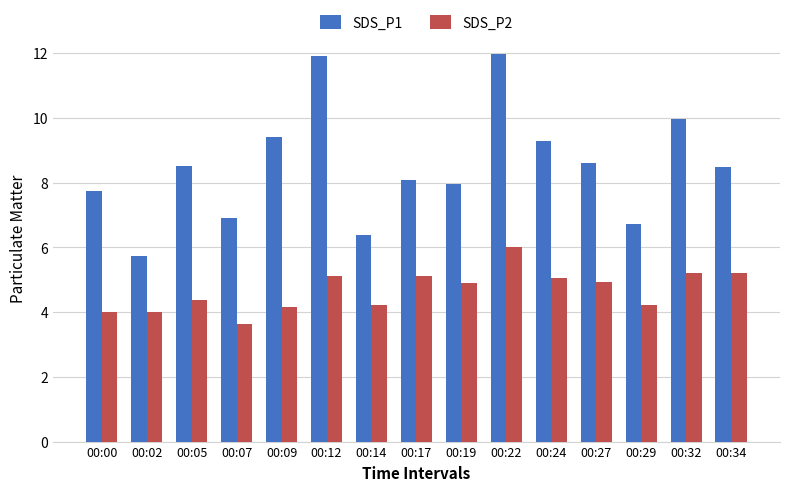

Between 00:02 and 00:05, which series saw the biggest shift?

SDS_P1